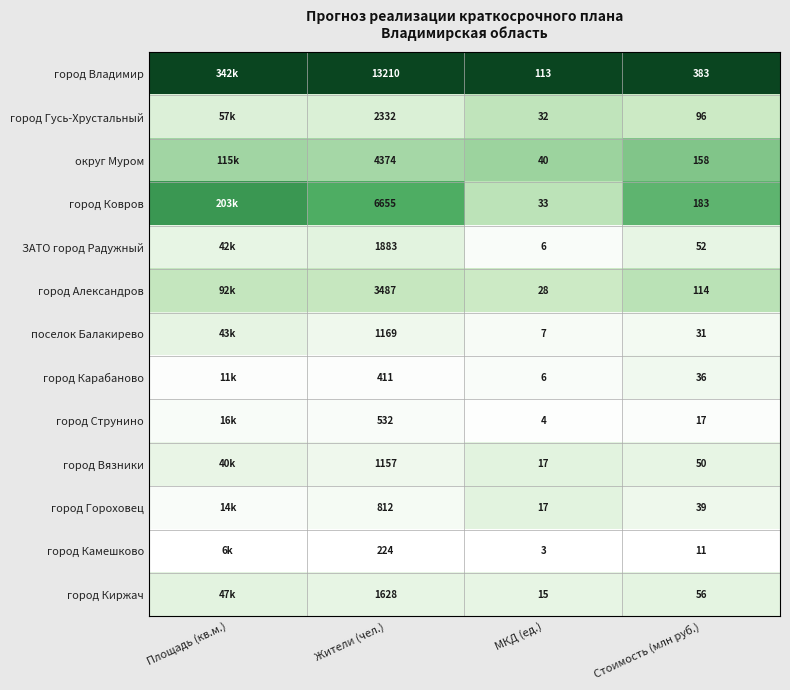

Rank the series at Стоимость (млн руб.) from highest to lowest value.

город Владимир, город Ковров, округ Муром, город Александров, город Гусь-Хрустальный, город Киржач, ЗАТО город Радужный, город Вязники, город Гороховец, город Карабаново, поселок Балакирево, город Струнино, город Камешково